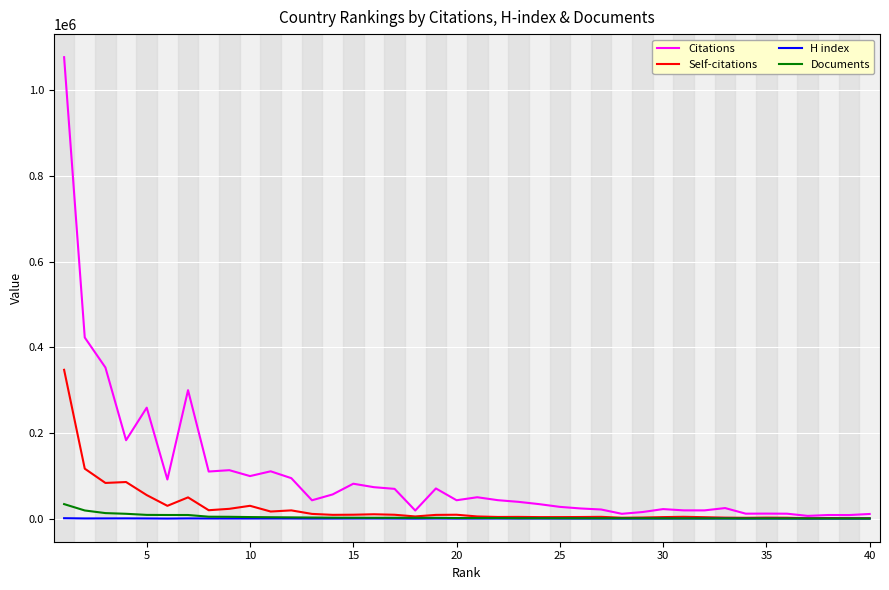

Which series has the widest spread of values?

Citations